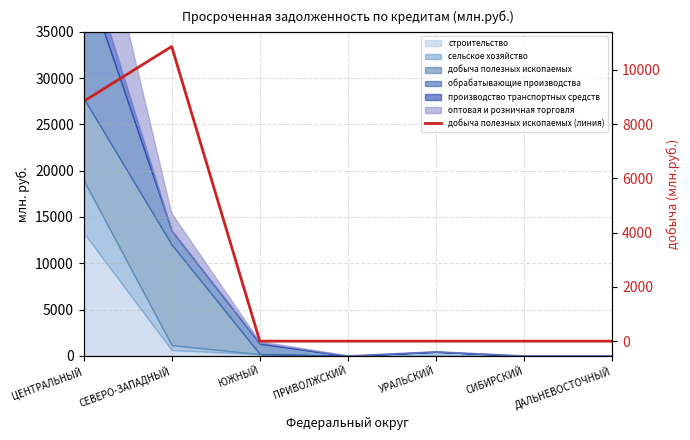

Which label corresponds to the smallest value in the chart?

ЮЖНЫЙ